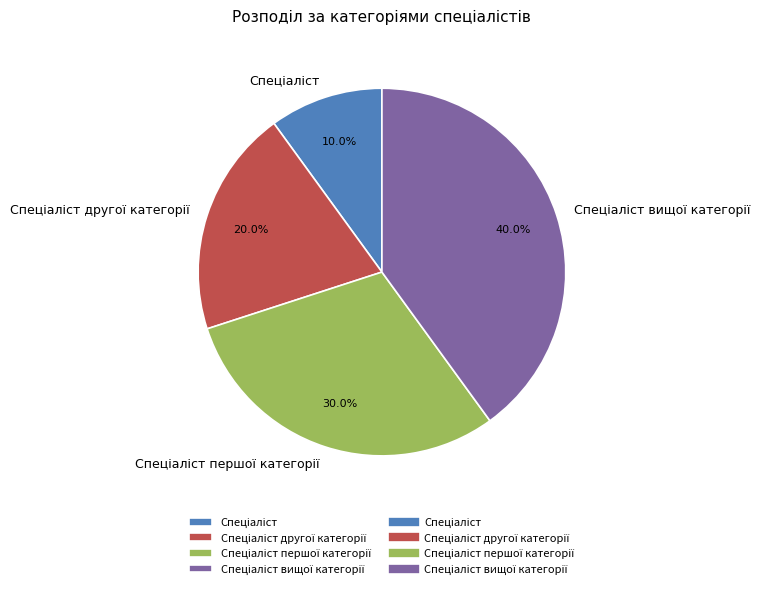

Is there any slice that represents more than half of the pie?

No